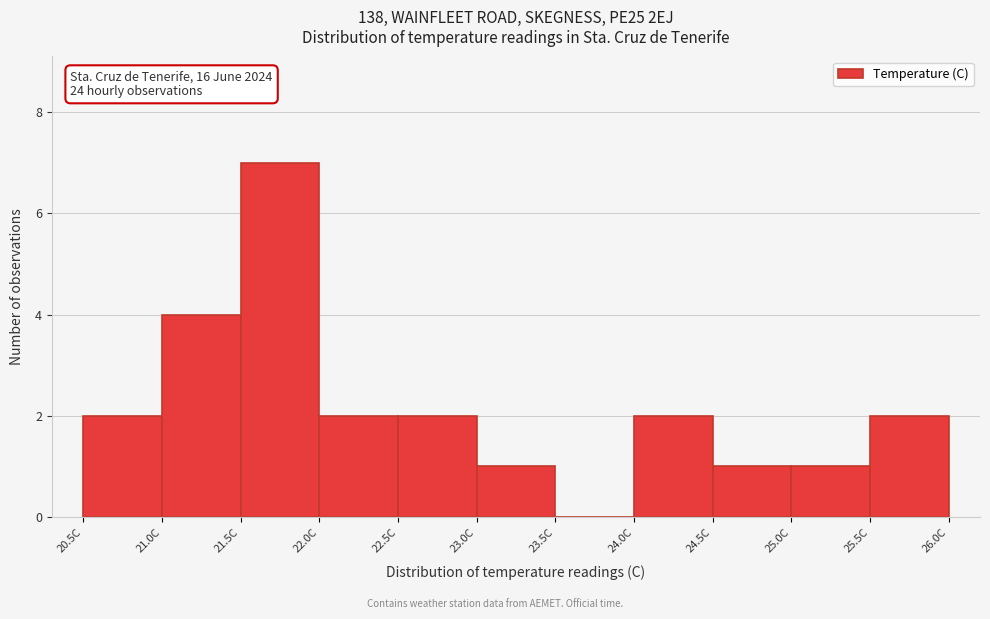

Over which range of the x-axis is the bar tallest?

21.5 to 22.0